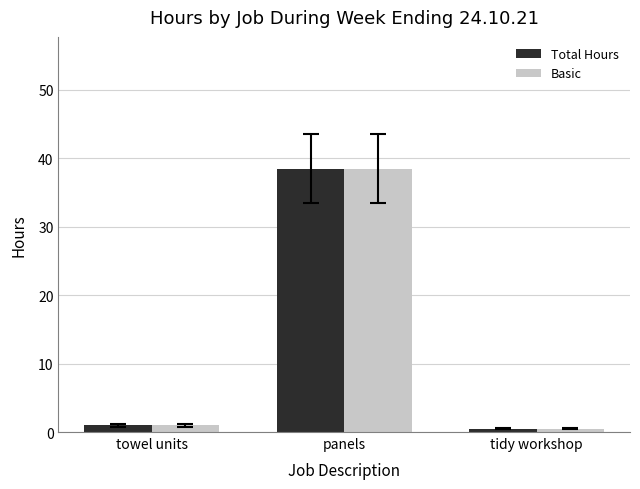

Is the value of Total Hours at panels greater than the value of Basic at towel units?

Yes